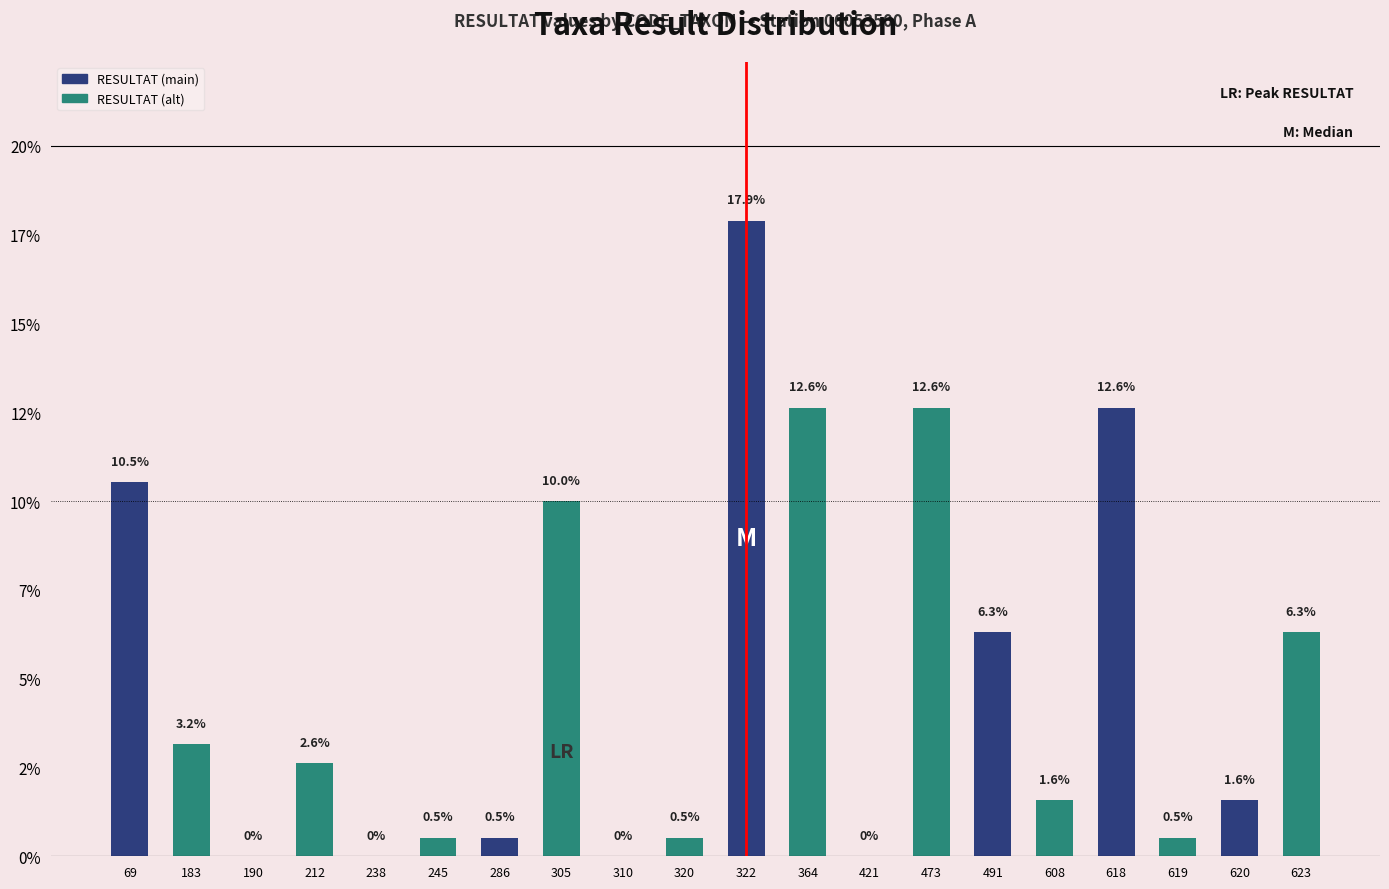

What is the difference between the maximum and second lowest values?

17.9